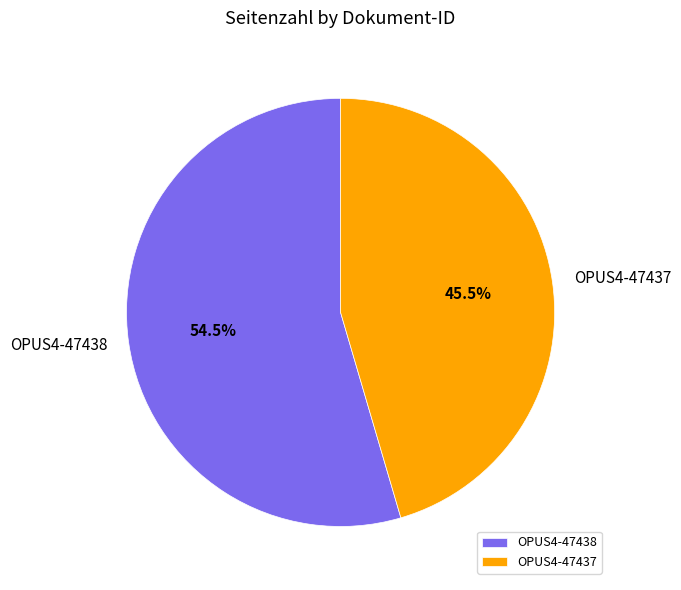

Which has a higher value, OPUS4-47437 or OPUS4-47438?

OPUS4-47438